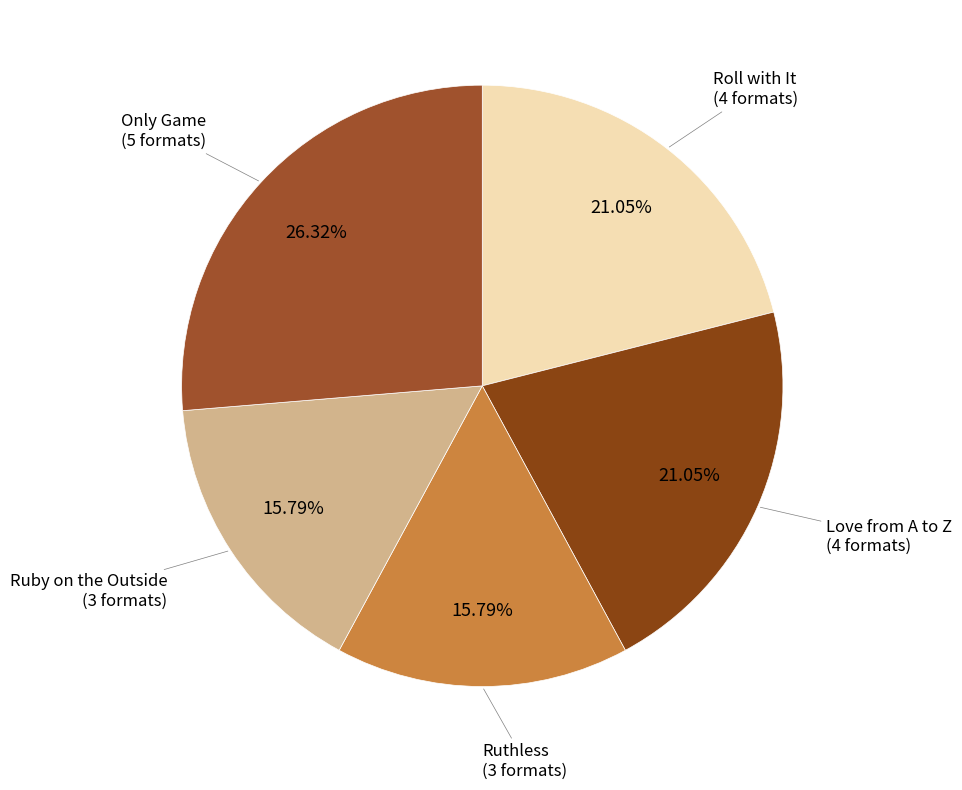

How many segments does this pie chart have?

5